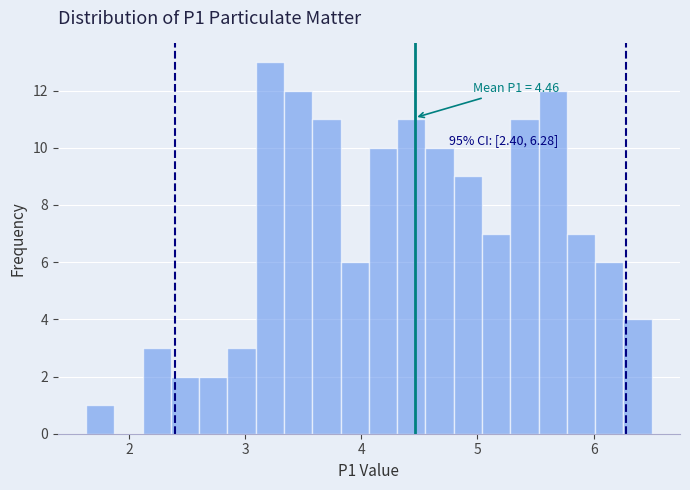

Read against the x-axis, roughly where is the centre of the tallest bar?

3.2